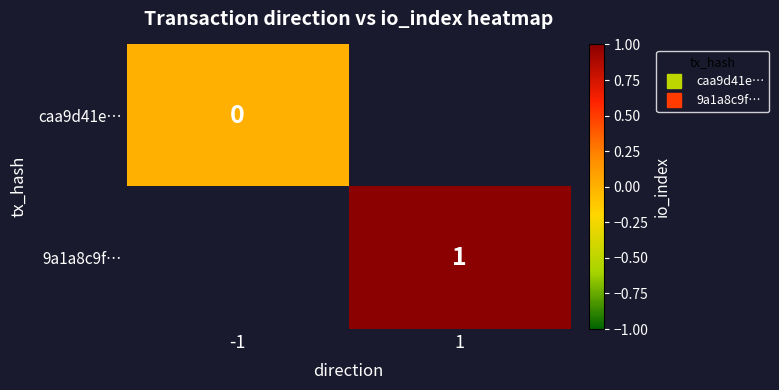

How many data points does each series have?

2